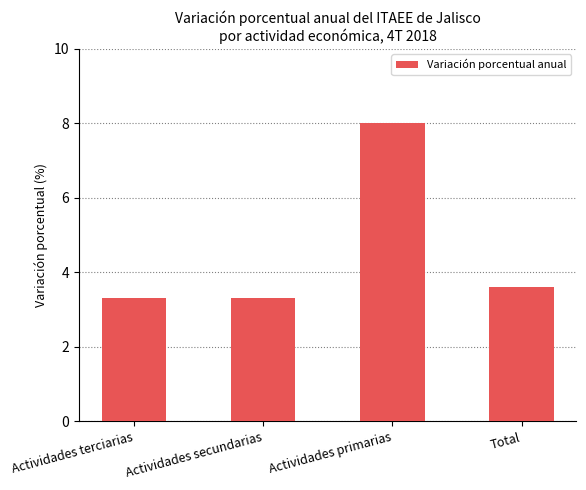

What is the label of the 3rd bar from the right?

Actividades secundarias